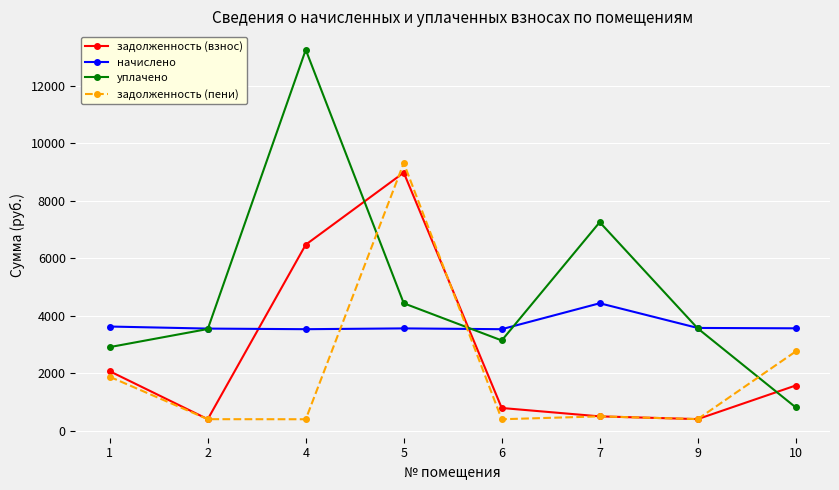

What is the sum of the уплачено values at 9 and 10?

4361.5